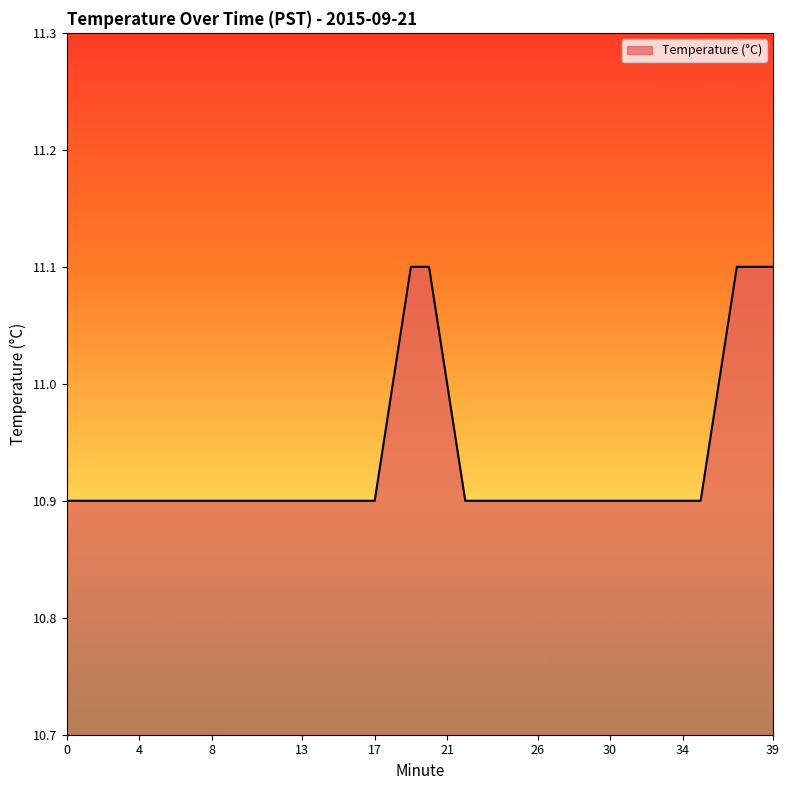

What is the smallest value displayed?

10.9